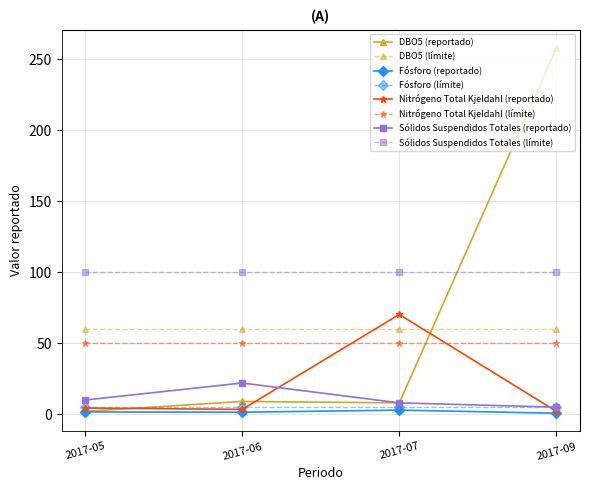

How many data points does each series have?

4